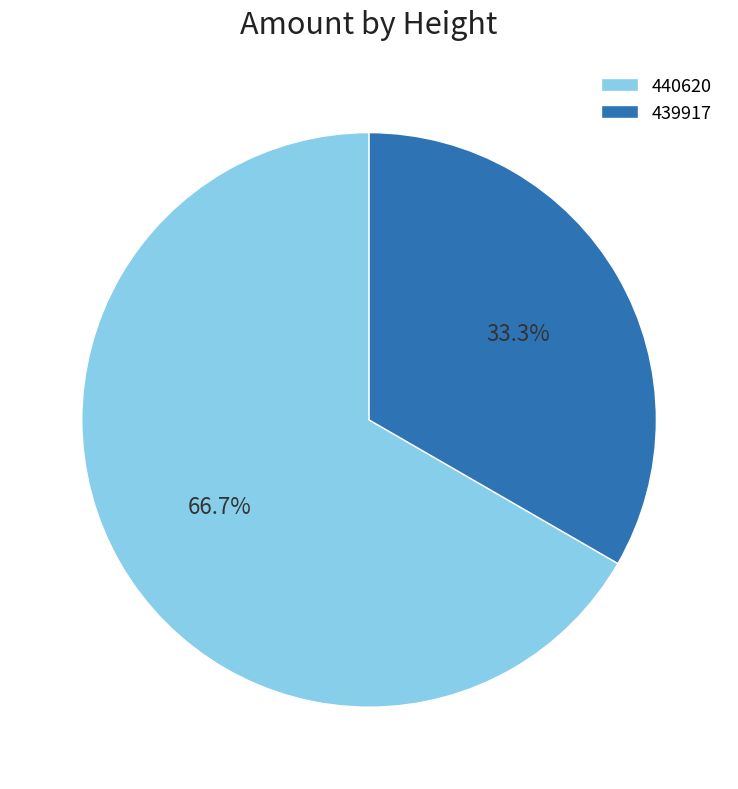

Do 440620 and 439917 together represent more than half of the pie?

Yes